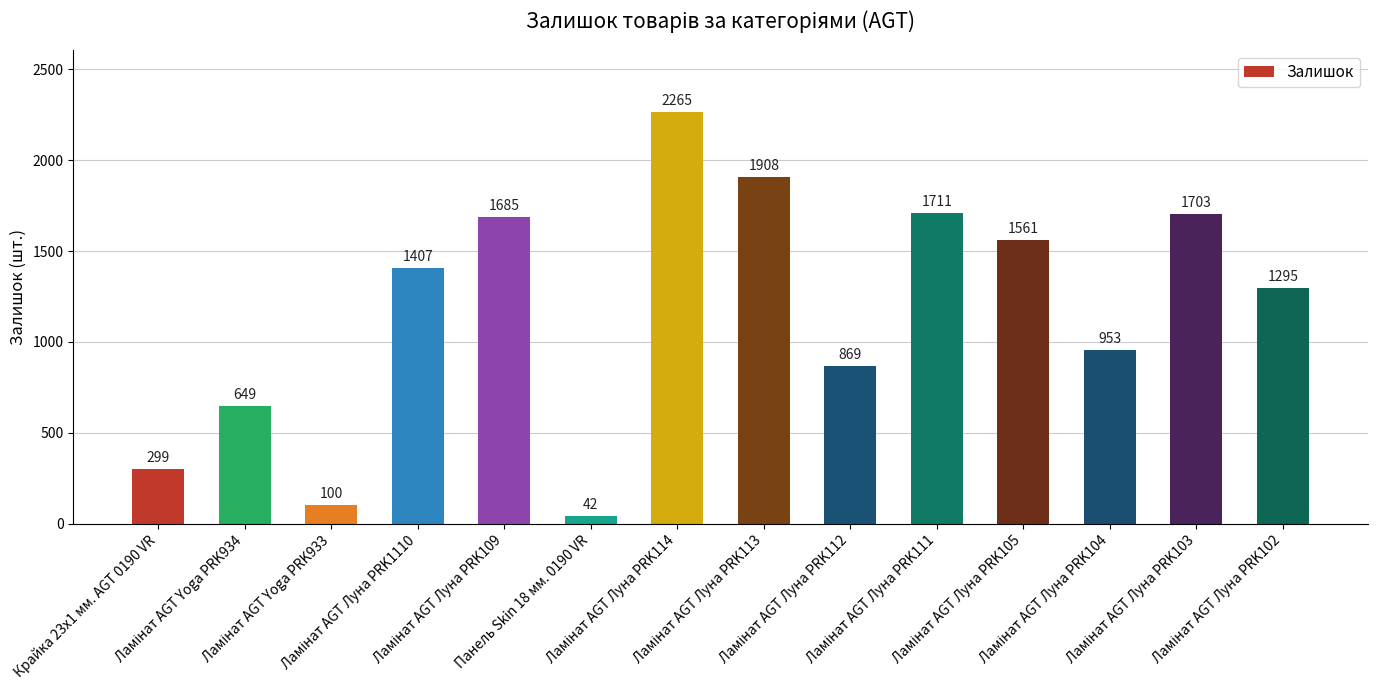

What is the value of the 13th bar from the left?

1703